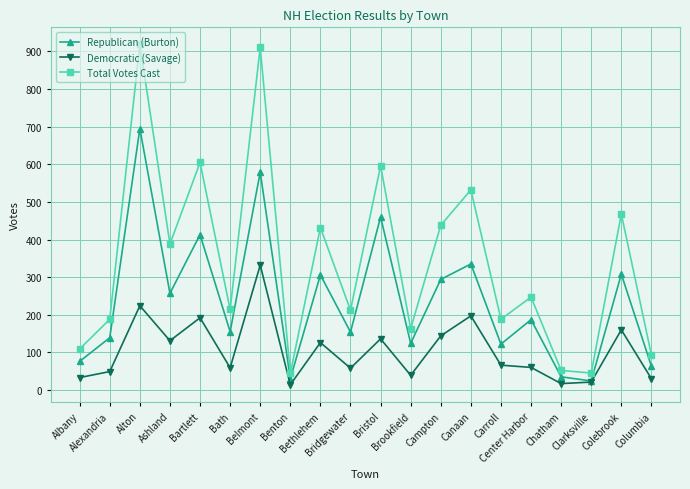

How many lines are shown in the chart?

3